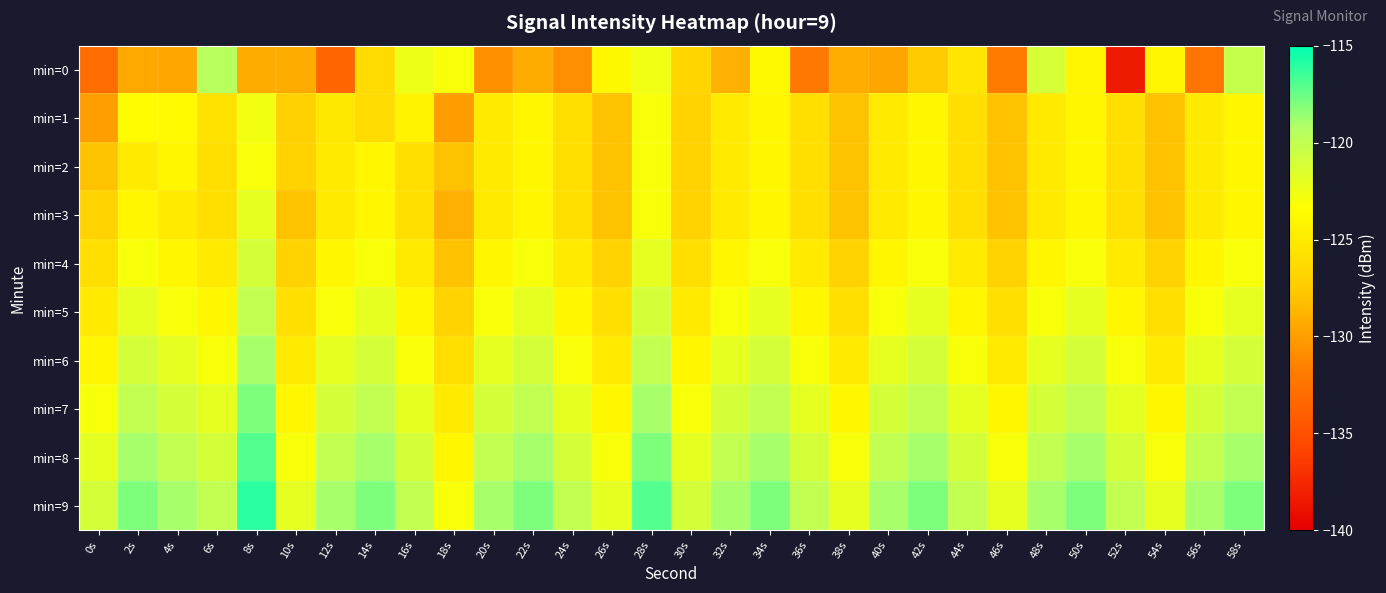

Reading left to right, list all the values displayed in this chart.

min=0: 0s=-133.0	2s=-129.4	4s=-129.5	6s=-119.5	8s=-129.2	10s=-129.2	12s=-133.5	14s=-126.3	16s=-122.4	18s=-123.0	20s=-130.7	22s=-129.2	24s=-130.7	26s=-123.9	28s=-122.5	30s=-126.7	32s=-129.0	34s=-123.8	36s=-132.1	38s=-129.1	40s=-129.6	42s=-127.6	44s=-125.4	46s=-132.0	48s=-121.1	50s=-124.1	52s=-138.3	54s=-124.1	56s=-132.3	58s=-120.2
min=1: 0s=-130.0	2s=-123.6	4s=-123.7	6s=-125.7	8s=-122.6	10s=-127.1	12s=-125.2	14s=-126.3	16s=-124.4	18s=-130.1	20s=-125.0	22s=-124.0	24s=-126.0	26s=-128.0	28s=-123.0	30s=-127.0	32s=-125.0	34s=-124.0	36s=-126.0	38s=-128.0	40s=-125.0	42s=-124.0	44s=-126.0	46s=-128.0	48s=-125.0	50s=-124.0	52s=-126.0	54s=-128.0	56s=-125.0	58s=-124.0
min=2: 0s=-128.0	2s=-125.0	4s=-124.0	6s=-126.0	8s=-123.0	10s=-127.0	12s=-125.0	14s=-124.0	16s=-126.0	18s=-128.0	20s=-125.0	22s=-124.0	24s=-126.0	26s=-128.0	28s=-123.0	30s=-127.0	32s=-125.0	34s=-124.0	36s=-126.0	38s=-128.0	40s=-125.0	42s=-124.0	44s=-126.0	46s=-128.0	48s=-125.0	50s=-124.0	52s=-126.0	54s=-128.0	56s=-125.0	58s=-124.0
min=3: 0s=-127.0	2s=-124.0	4s=-125.0	6s=-126.0	8s=-122.0	10s=-128.0	12s=-125.0	14s=-124.0	16s=-126.0	18s=-129.0	20s=-125.0	22s=-124.0	24s=-126.0	26s=-128.0	28s=-123.0	30s=-127.0	32s=-125.0	34s=-124.0	36s=-126.0	38s=-128.0	40s=-125.0	42s=-124.0	44s=-126.0	46s=-128.0	48s=-125.0	50s=-124.0	52s=-126.0	54s=-128.0	56s=-125.0	58s=-124.0
min=4: 0s=-126.0	2s=-123.0	4s=-124.0	6s=-125.0	8s=-121.0	10s=-127.0	12s=-124.0	14s=-123.0	16s=-125.0	18s=-128.0	20s=-124.0	22s=-123.0	24s=-125.0	26s=-127.0	28s=-122.0	30s=-126.0	32s=-124.0	34s=-123.0	36s=-125.0	38s=-127.0	40s=-124.0	42s=-123.0	44s=-125.0	46s=-127.0	48s=-124.0	50s=-123.0	52s=-125.0	54s=-127.0	56s=-124.0	58s=-123.0
min=5: 0s=-125.0	2s=-122.0	4s=-123.0	6s=-124.0	8s=-120.0	10s=-126.0	12s=-123.0	14s=-122.0	16s=-124.0	18s=-127.0	20s=-123.0	22s=-122.0	24s=-124.0	26s=-126.0	28s=-121.0	30s=-125.0	32s=-123.0	34s=-122.0	36s=-124.0	38s=-126.0	40s=-123.0	42s=-122.0	44s=-124.0	46s=-126.0	48s=-123.0	50s=-122.0	52s=-124.0	54s=-126.0	56s=-123.0	58s=-122.0
min=6: 0s=-124.0	2s=-121.0	4s=-122.0	6s=-123.0	8s=-119.0	10s=-125.0	12s=-122.0	14s=-121.0	16s=-123.0	18s=-126.0	20s=-122.0	22s=-121.0	24s=-123.0	26s=-125.0	28s=-120.0	30s=-124.0	32s=-122.0	34s=-121.0	36s=-123.0	38s=-125.0	40s=-122.0	42s=-121.0	44s=-123.0	46s=-125.0	48s=-122.0	50s=-121.0	52s=-123.0	54s=-125.0	56s=-122.0	58s=-121.0
min=7: 0s=-123.0	2s=-120.0	4s=-121.0	6s=-122.0	8s=-118.0	10s=-124.0	12s=-121.0	14s=-120.0	16s=-122.0	18s=-125.0	20s=-121.0	22s=-120.0	24s=-122.0	26s=-124.0	28s=-119.0	30s=-123.0	32s=-121.0	34s=-120.0	36s=-122.0	38s=-124.0	40s=-121.0	42s=-120.0	44s=-122.0	46s=-124.0	48s=-121.0	50s=-120.0	52s=-122.0	54s=-124.0	56s=-121.0	58s=-120.0
min=8: 0s=-122.0	2s=-119.0	4s=-120.0	6s=-121.0	8s=-117.0	10s=-123.0	12s=-120.0	14s=-119.0	16s=-121.0	18s=-124.0	20s=-120.0	22s=-119.0	24s=-121.0	26s=-123.0	28s=-118.0	30s=-122.0	32s=-120.0	34s=-119.0	36s=-121.0	38s=-123.0	40s=-120.0	42s=-119.0	44s=-121.0	46s=-123.0	48s=-120.0	50s=-119.0	52s=-121.0	54s=-123.0	56s=-120.0	58s=-119.0
min=9: 0s=-121.0	2s=-118.0	4s=-119.0	6s=-120.0	8s=-116.0	10s=-122.0	12s=-119.0	14s=-118.0	16s=-120.0	18s=-123.0	20s=-119.0	22s=-118.0	24s=-120.0	26s=-122.0	28s=-117.0	30s=-121.0	32s=-119.0	34s=-118.0	36s=-120.0	38s=-122.0	40s=-119.0	42s=-118.0	44s=-120.0	46s=-122.0	48s=-119.0	50s=-118.0	52s=-120.0	54s=-122.0	56s=-119.0	58s=-118.0